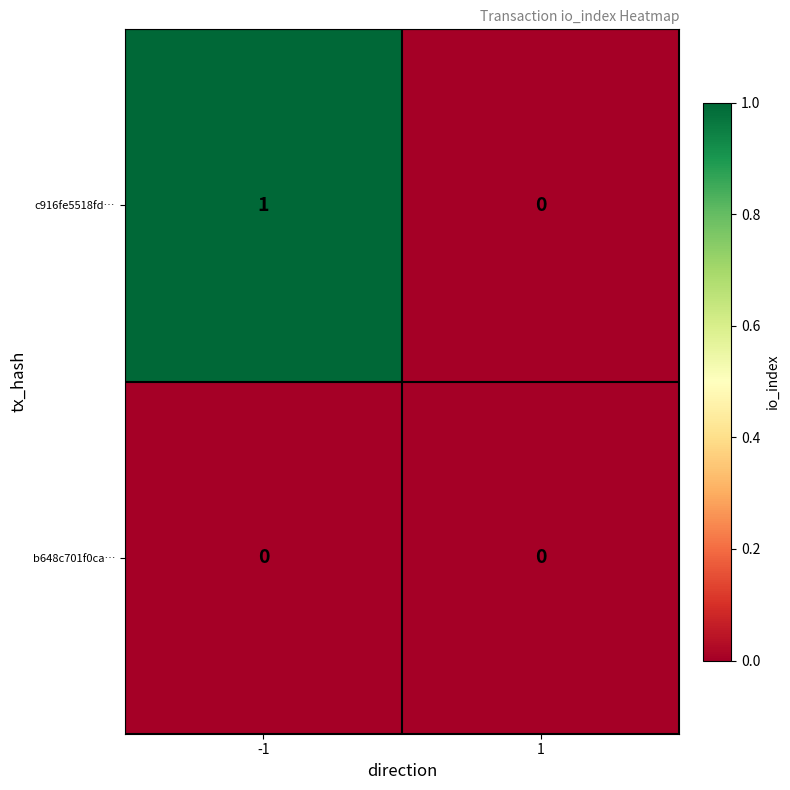

List the labels in order of c916fe5518fd… value, largest first.

-1, 1